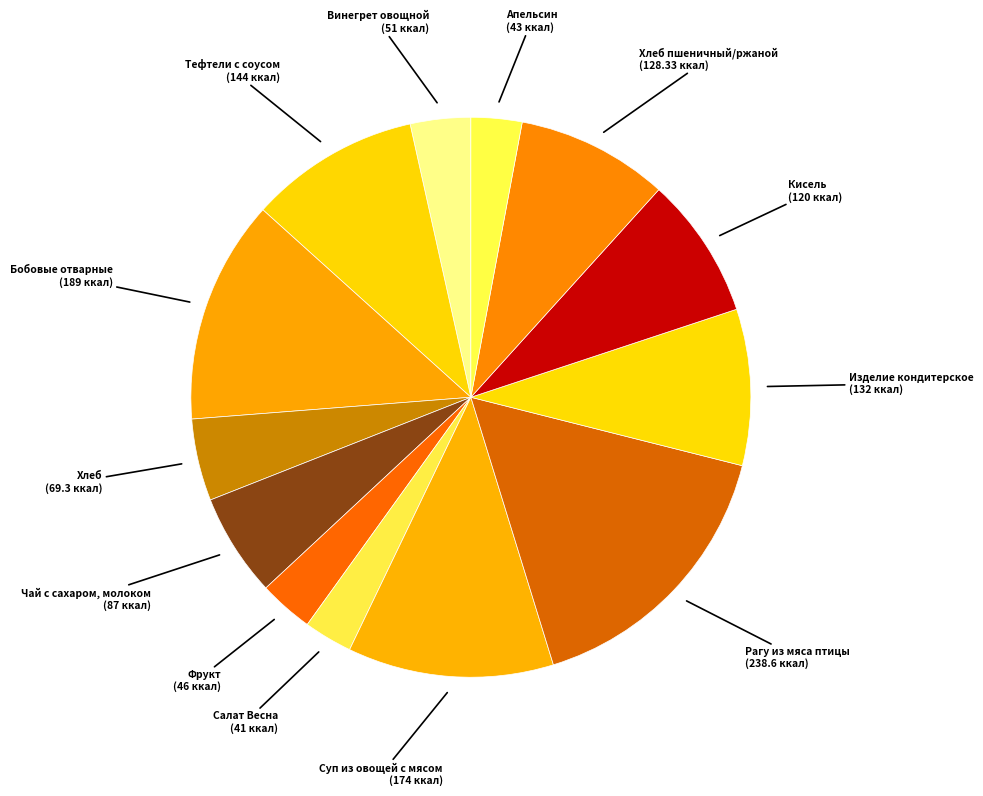

How many slices are in this pie chart?

13